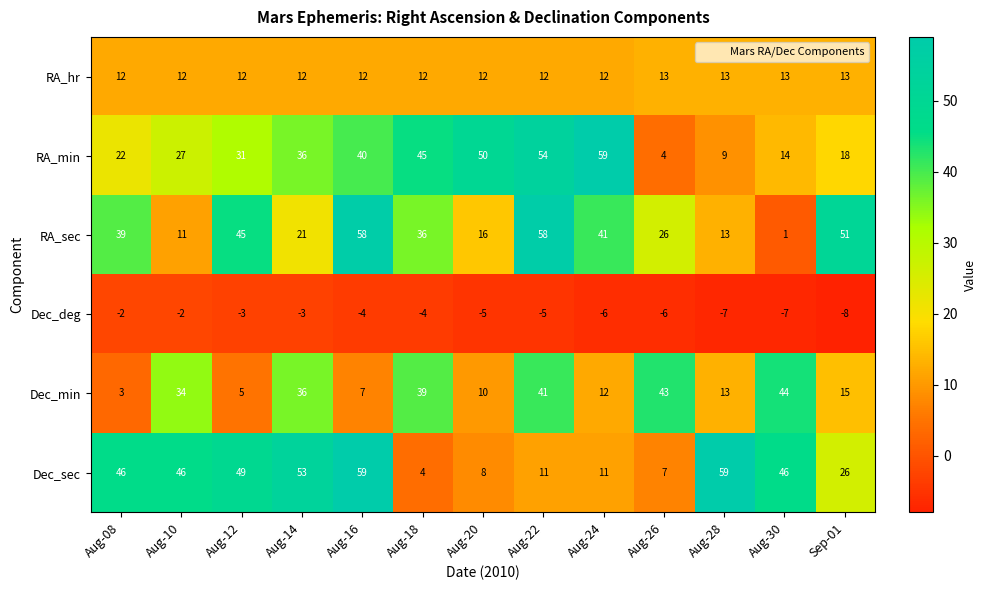

Which series has the widest spread of values?

RA_sec